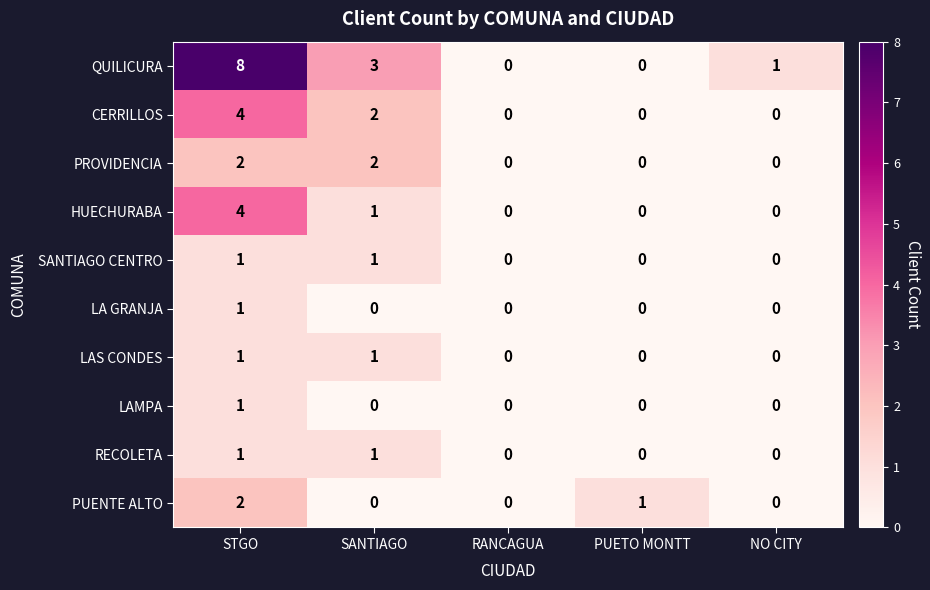

How many values in LAMPA are above zero?

1